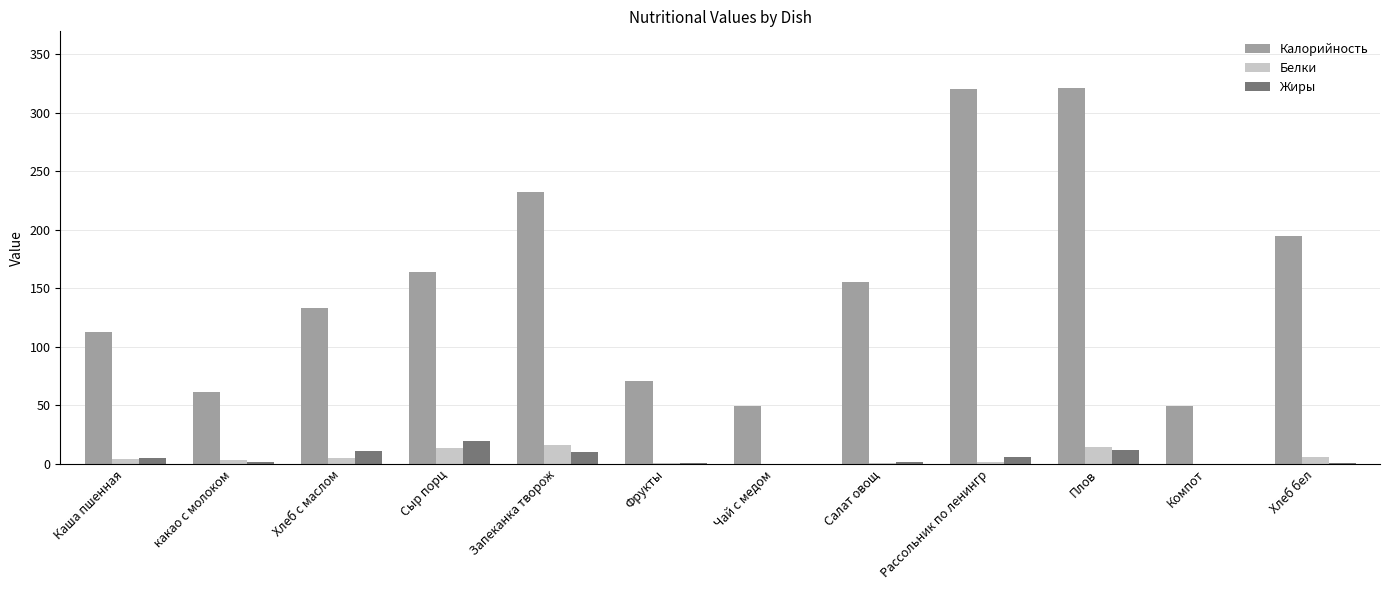

Is the value of Жиры at Фрукты greater than the value of Калорийность at какао с молоком?

No